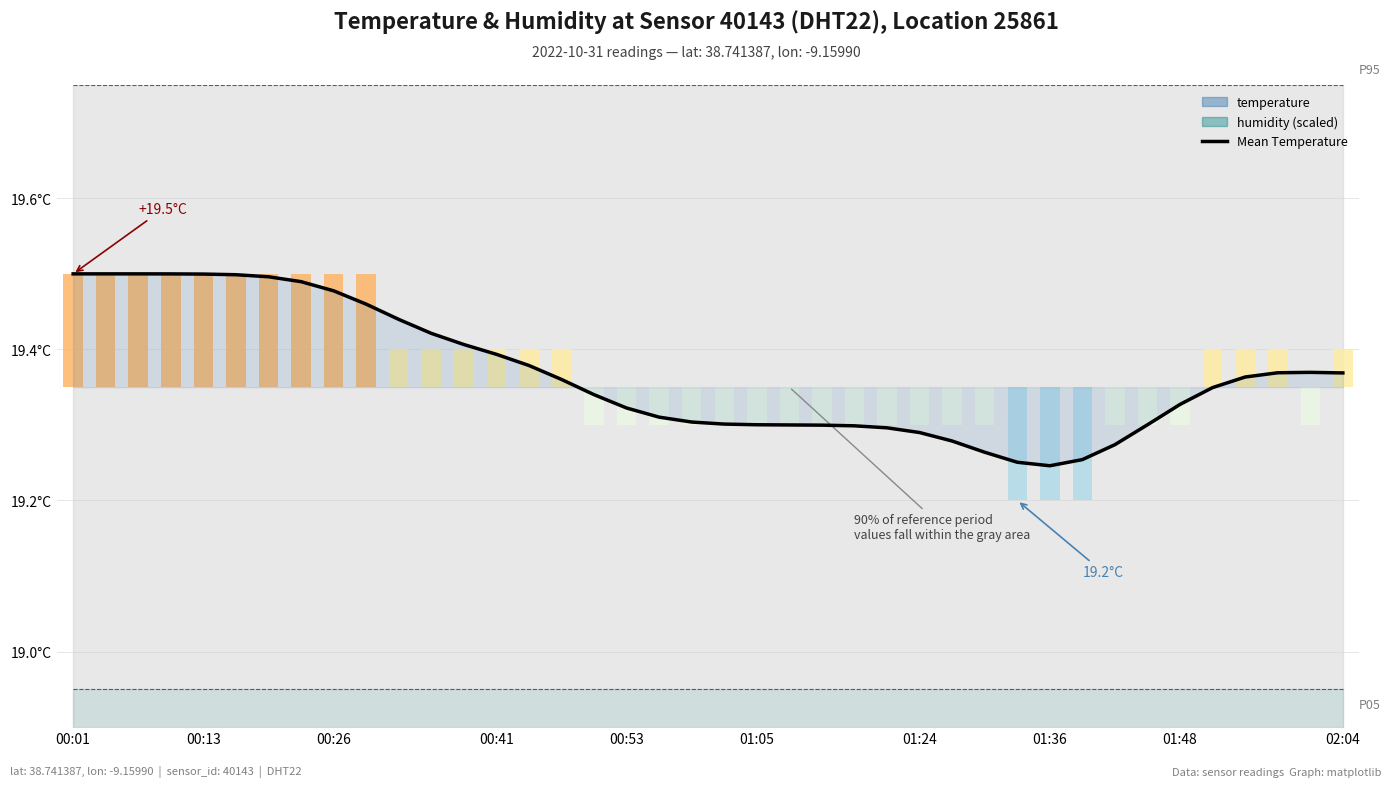

Which has a higher value, 15 or 27?

15